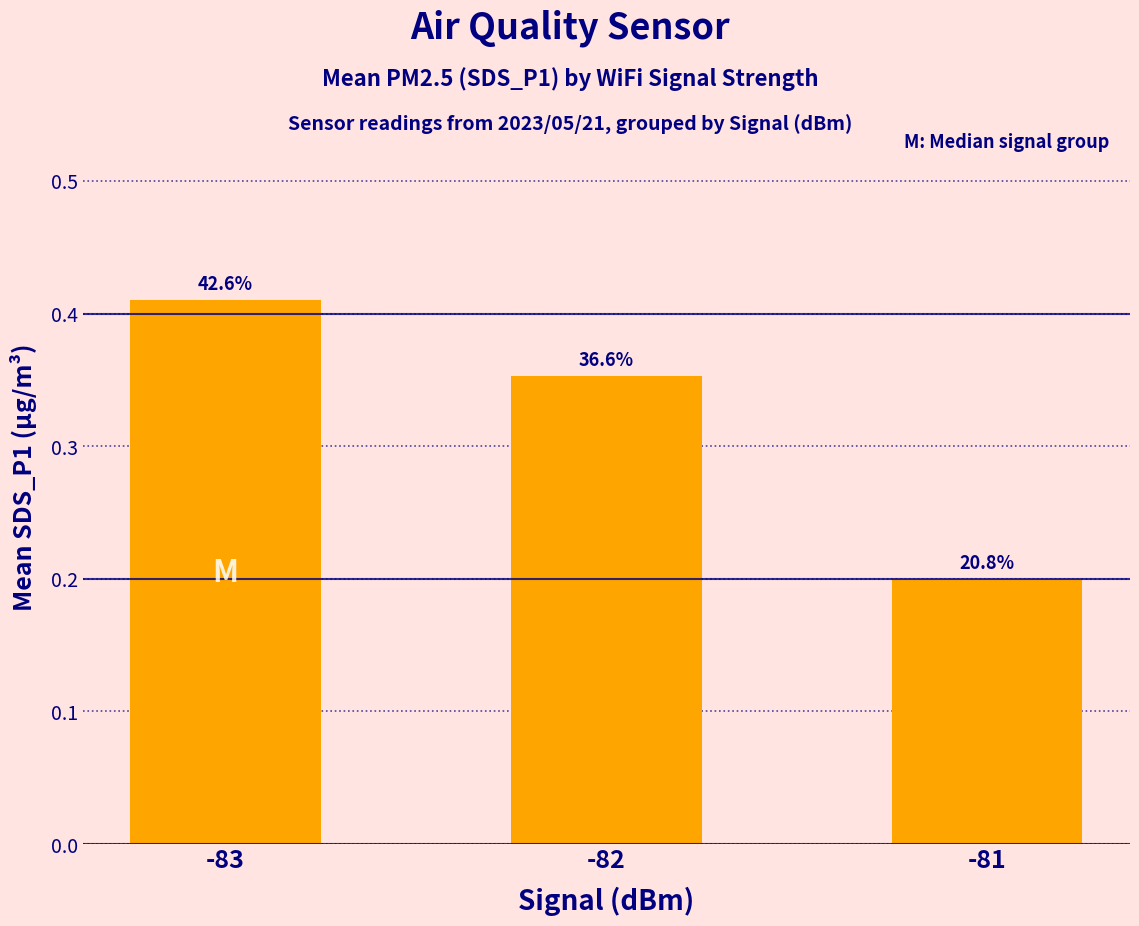

Are the bars grouped side by side (vs. stacked)?

No